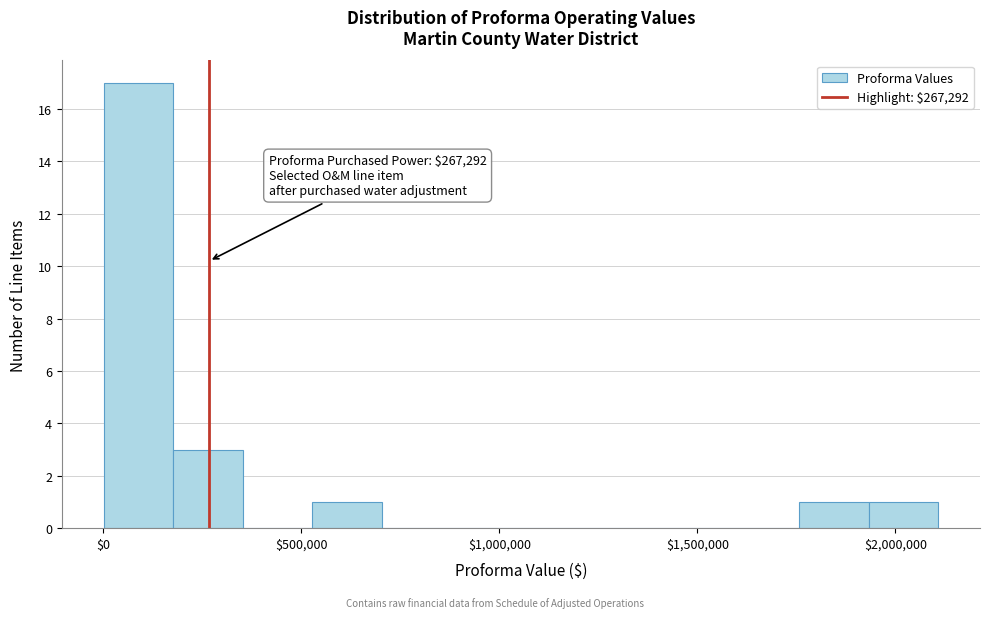

Read against the x-axis, roughly where is the centre of the tallest bar?

100000